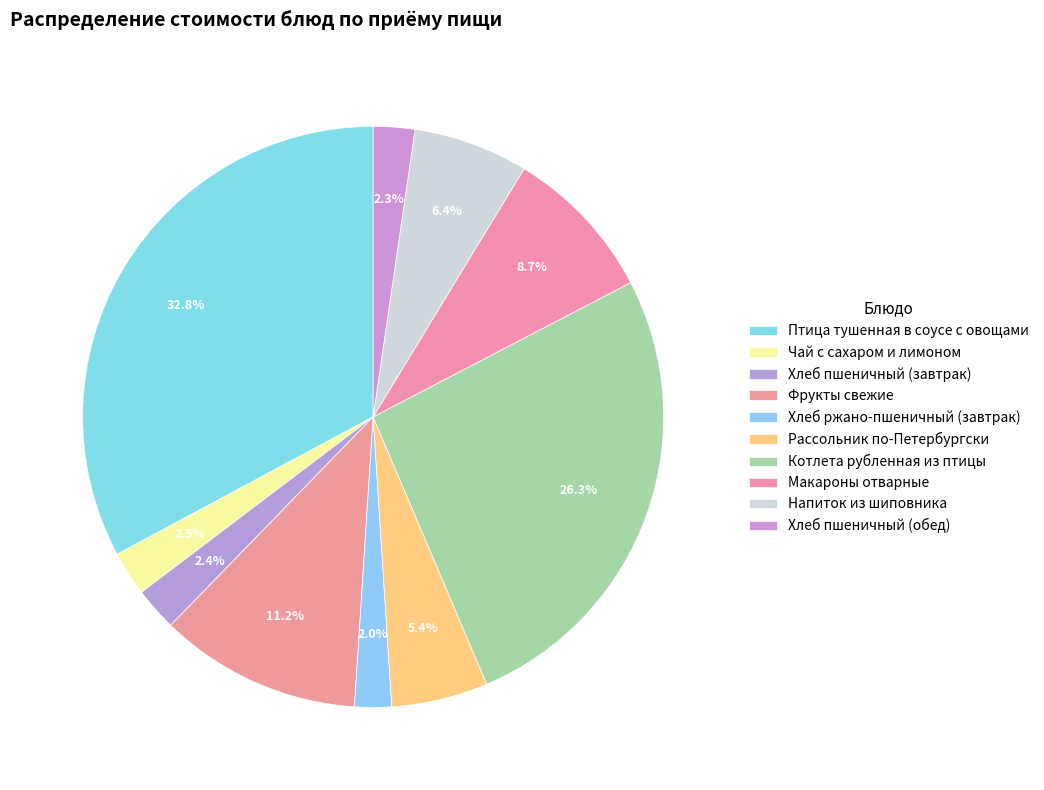

Does Хлеб пшеничный (обед) account for over 50% of the chart?

No